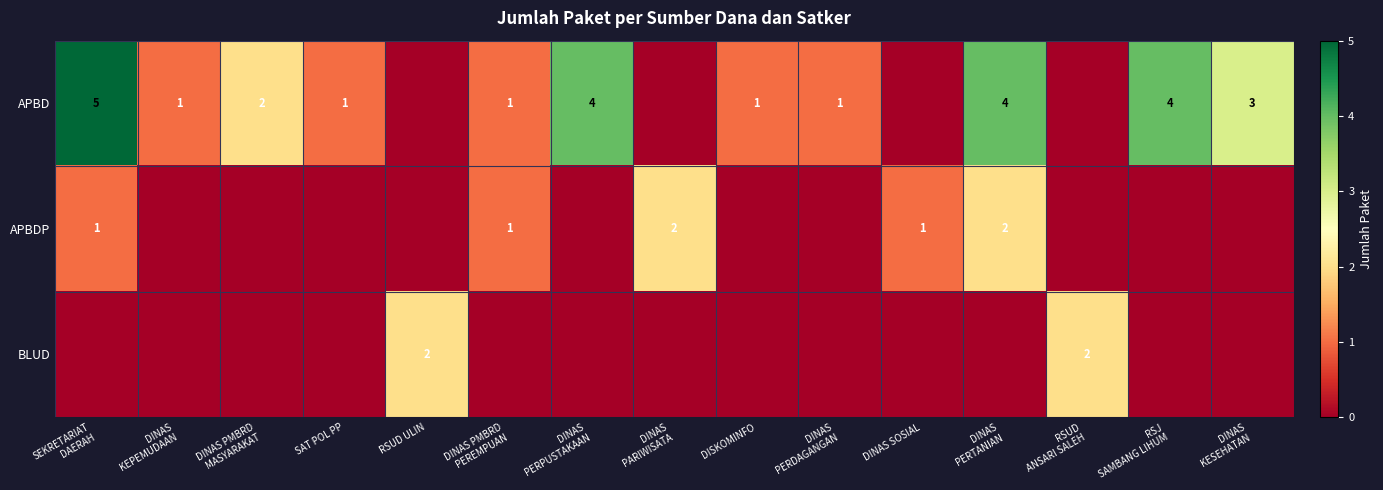

What is the difference between the maximum and second lowest values in the BLUD series?

2